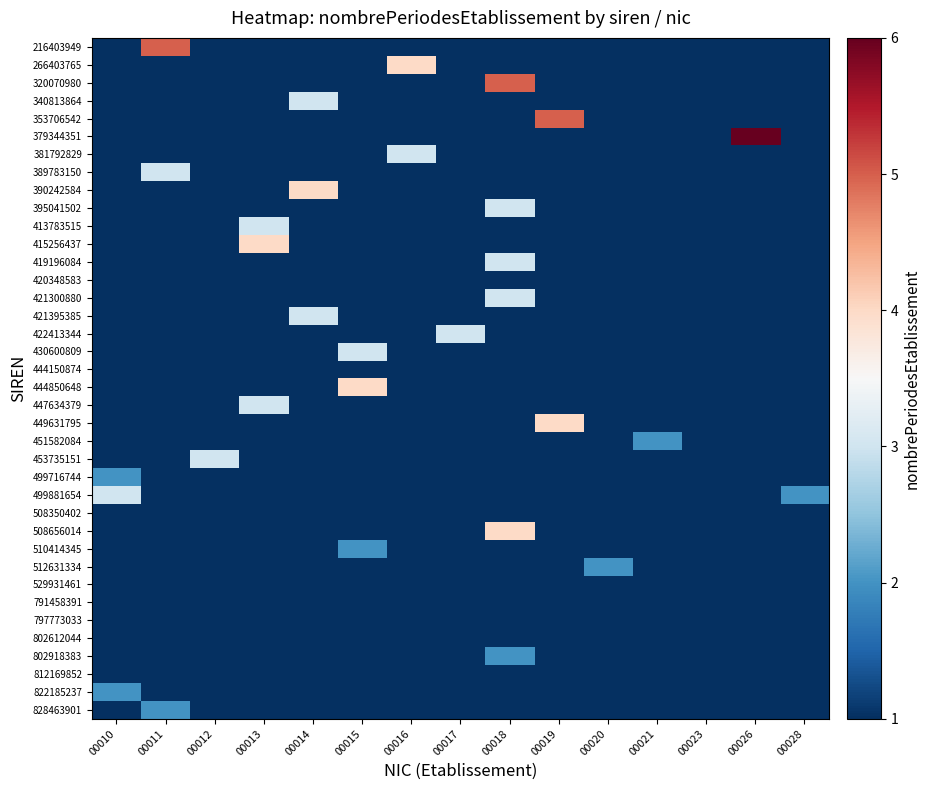

Which has a higher value, 00014 or 00018?

00014